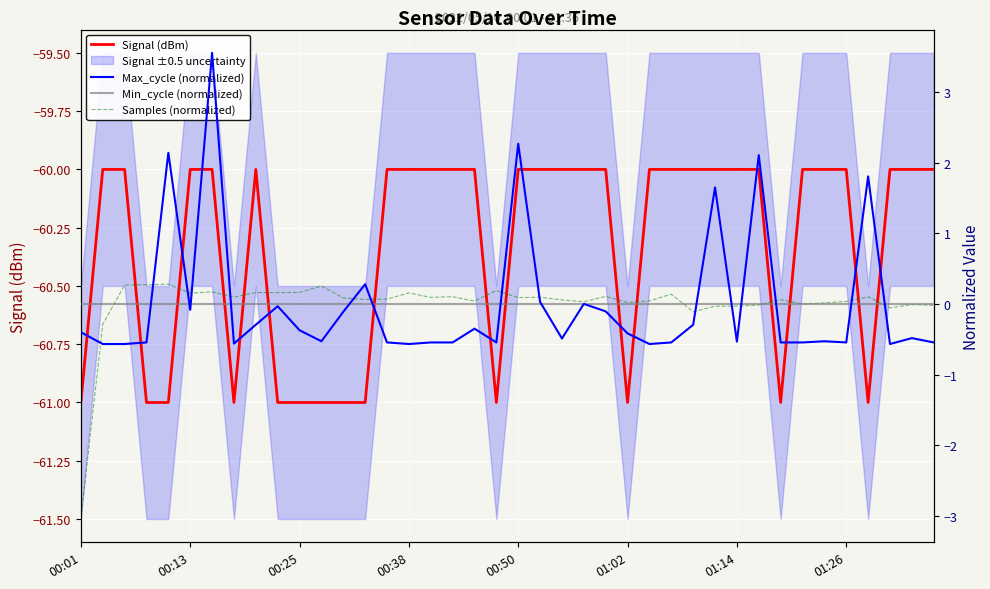

The Min_cycle (normalized) series shows 0.0 at 13. True or false?

True